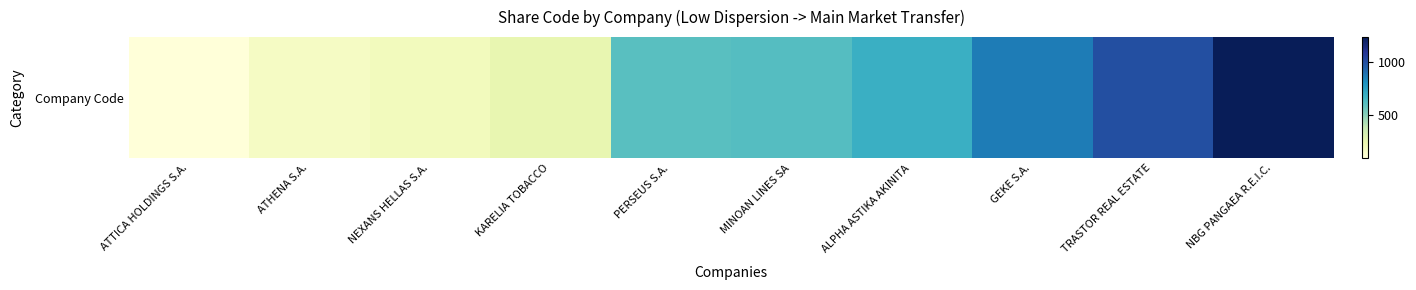

Reading left to right, transcribe all the data shown in this chart.

96	169	195	256	609	618	687	860	996	1231